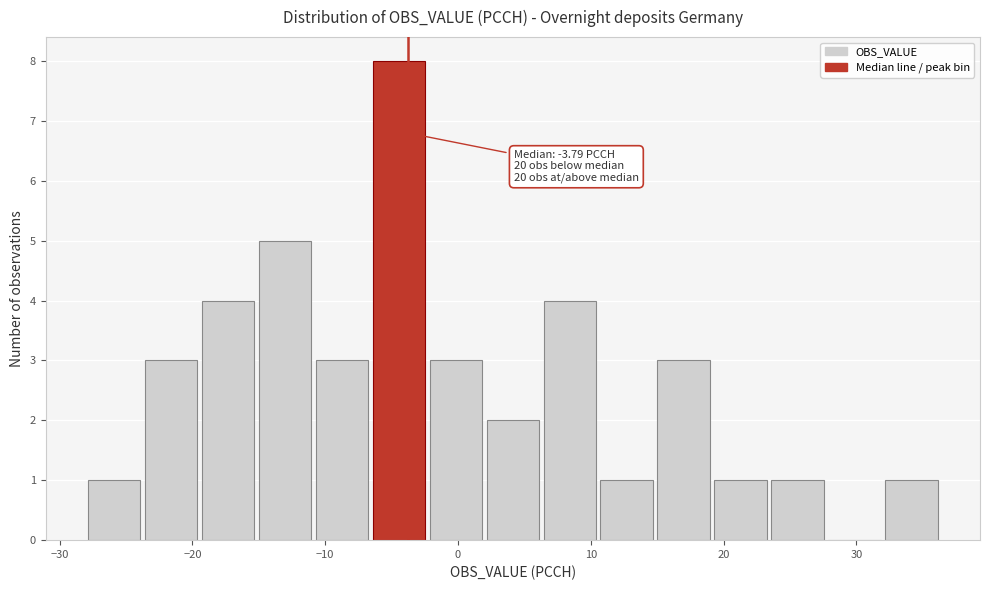

Which range on the x-axis has the tallest bar?

-7 to -2